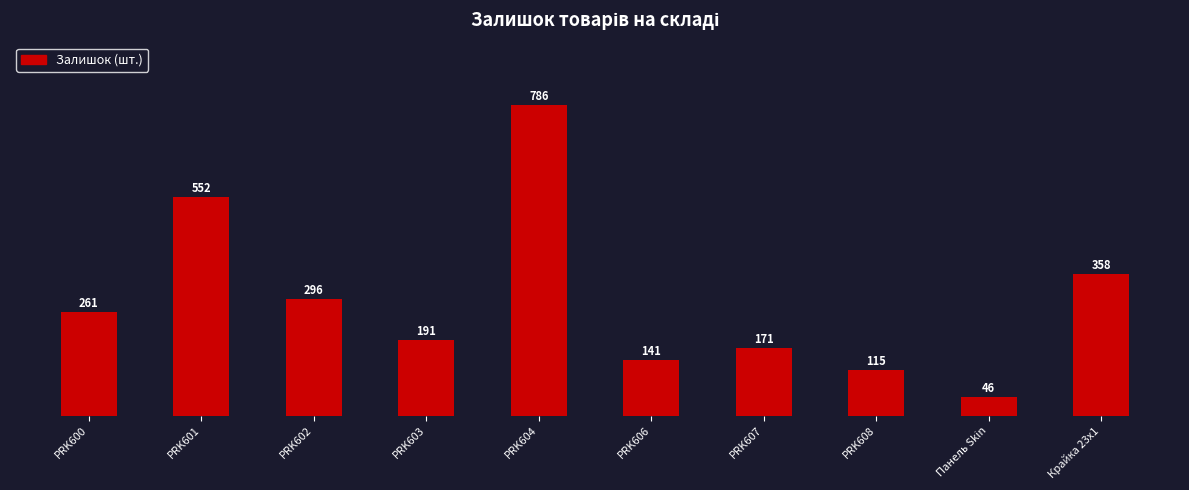

At which label is the value closest to 416?

Крайка 23x1